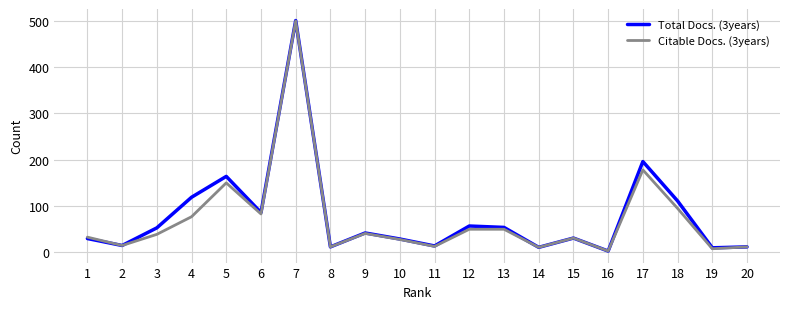

At which category is the sum across all series the highest?

7